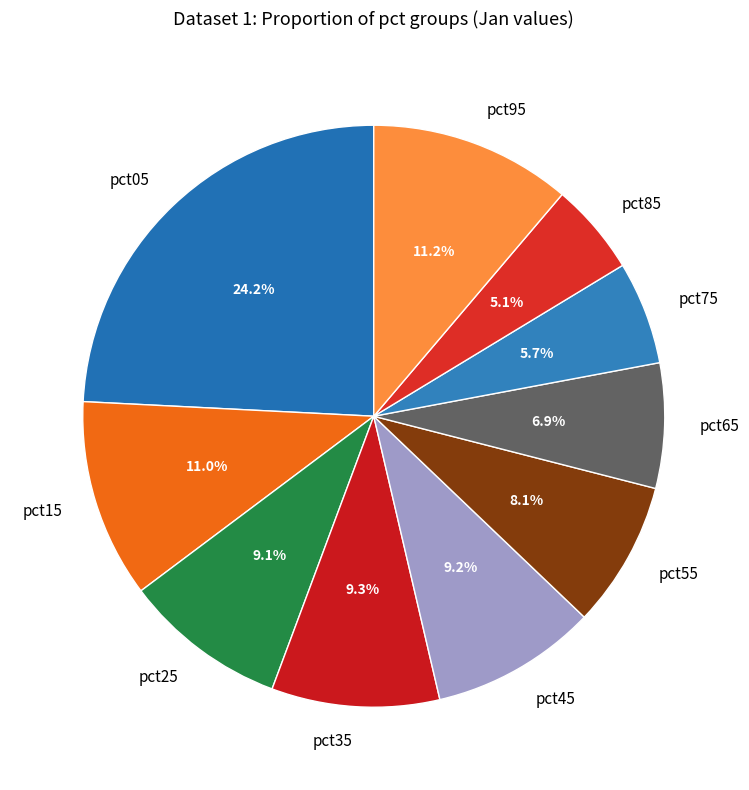

What is the smallest slice in the pie chart?

pct85